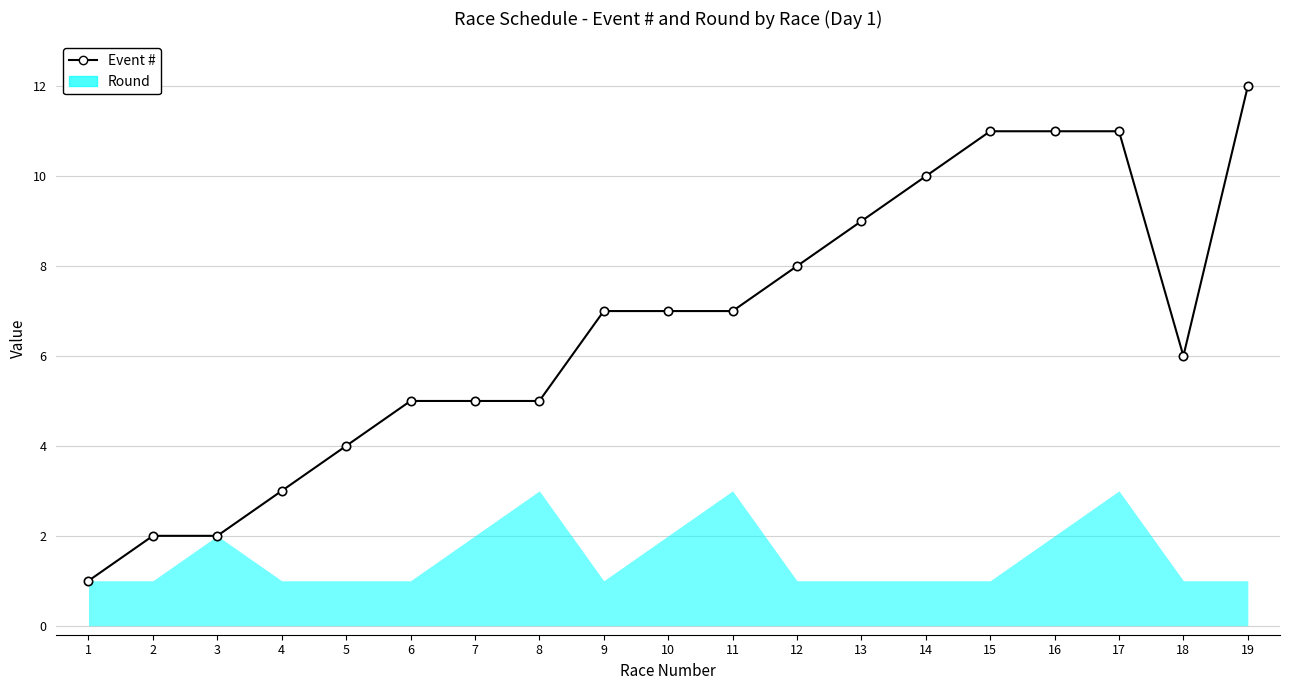

Does the chart have visible grid lines?

Yes